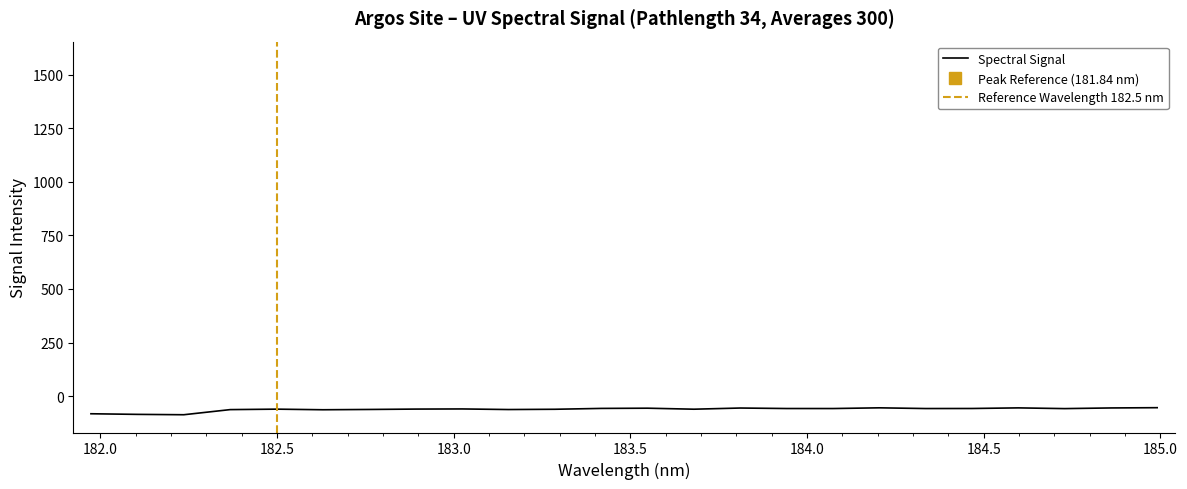

True or false: there are more than 1 points higher than both neighbors.

True